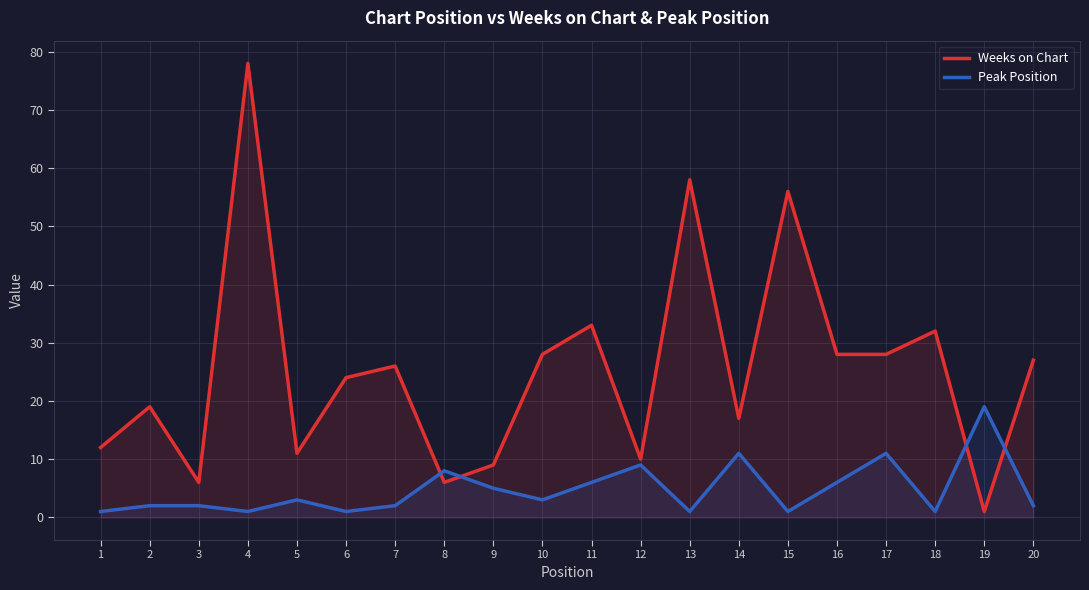

What is the difference between the maximum and minimum values in the Weeks on Chart series?

77